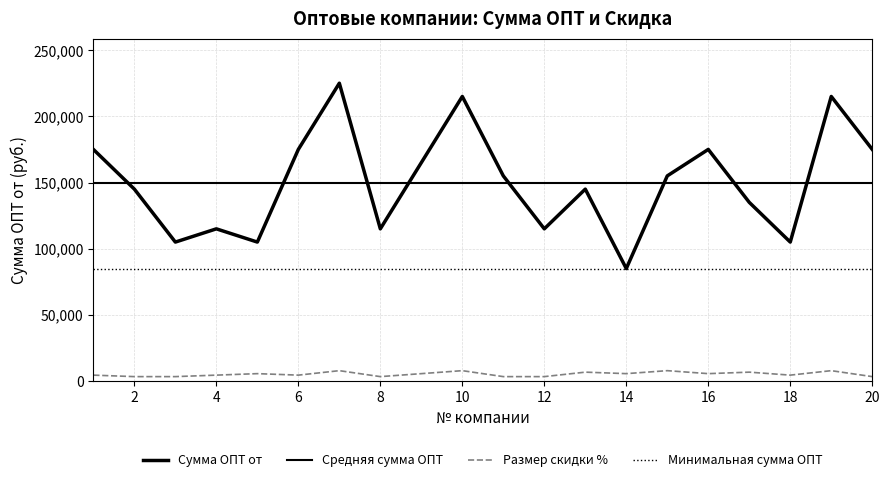

What is the value of the Минимальная сумма ОПТ point at the 18th from the left?

85000.0